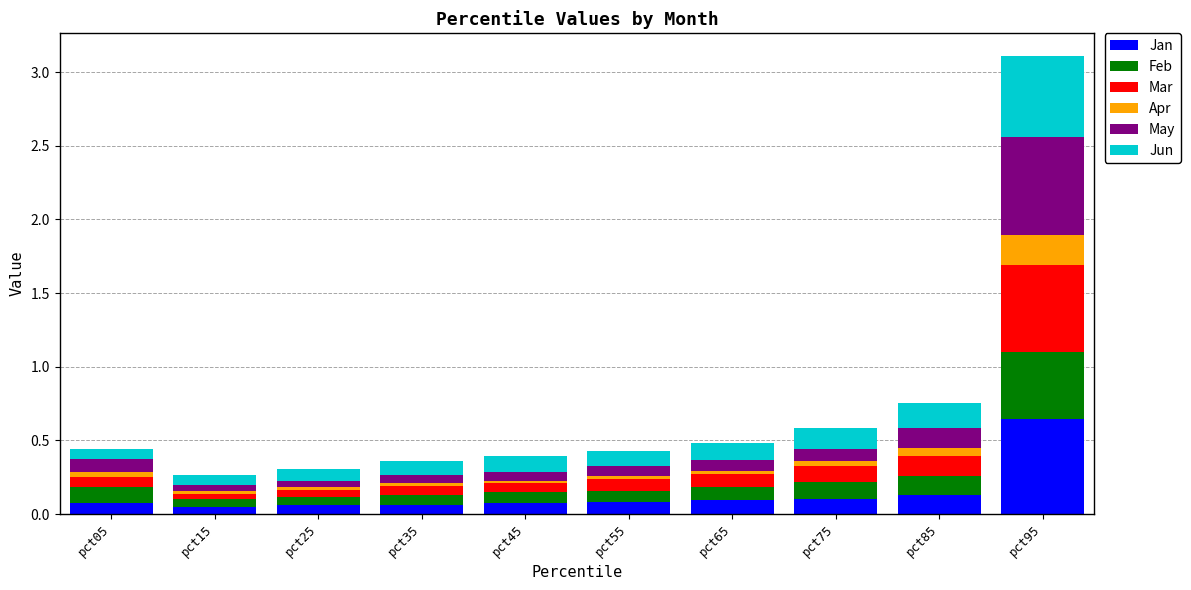

What is the sum of the Jan values at pct95 and pct45?

0.7